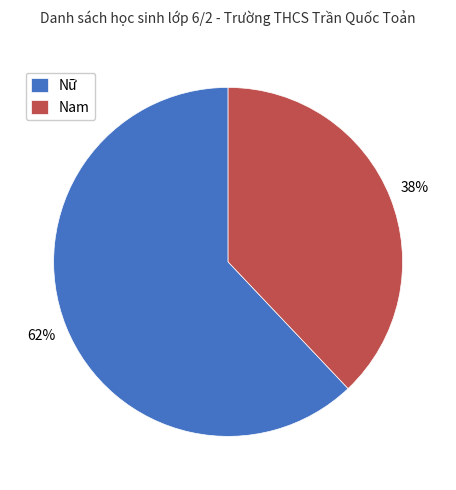

To the nearest percent, what percentage of the pie is Nam?

38%